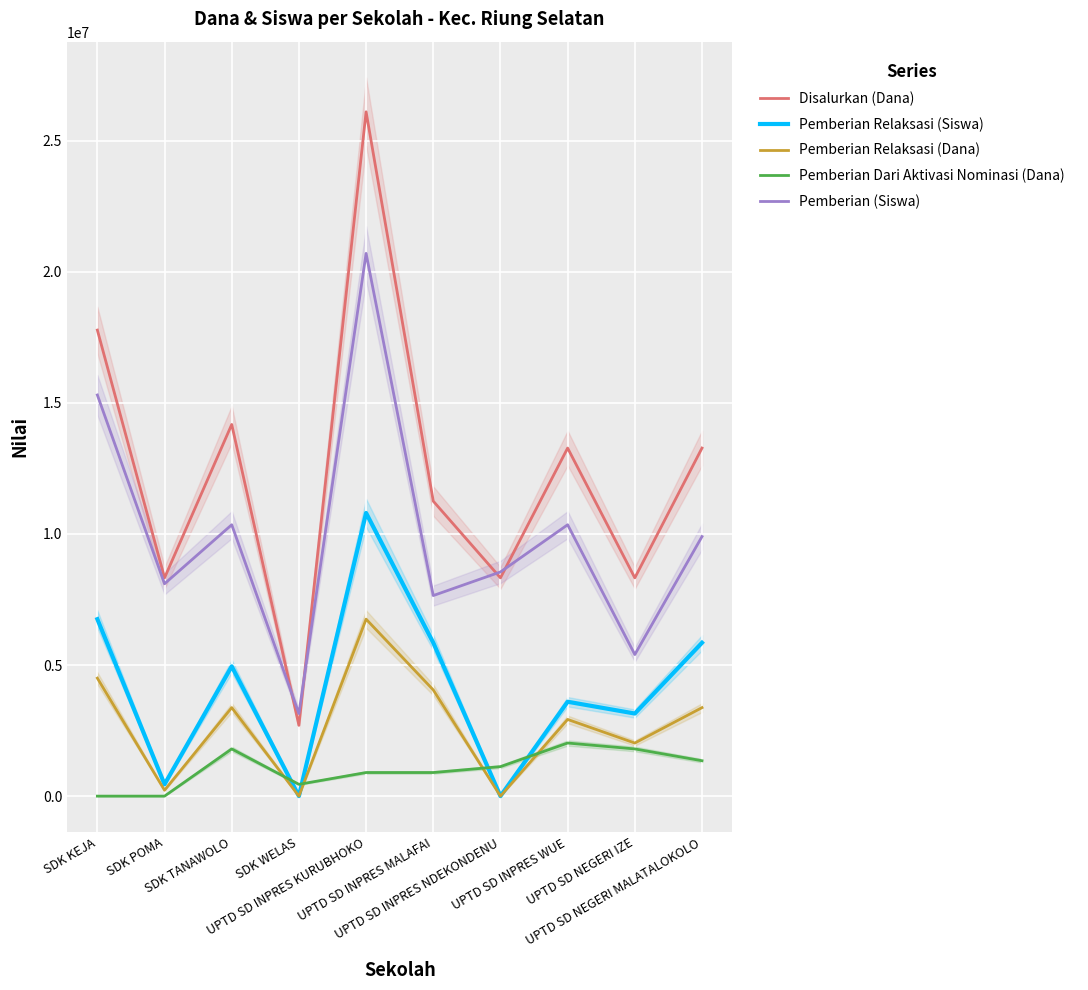

How many series are shown in this chart?

5